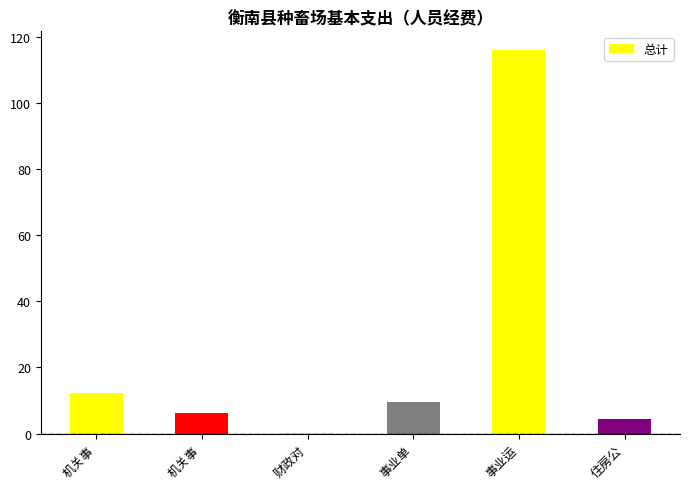

Are the bars horizontal?

No